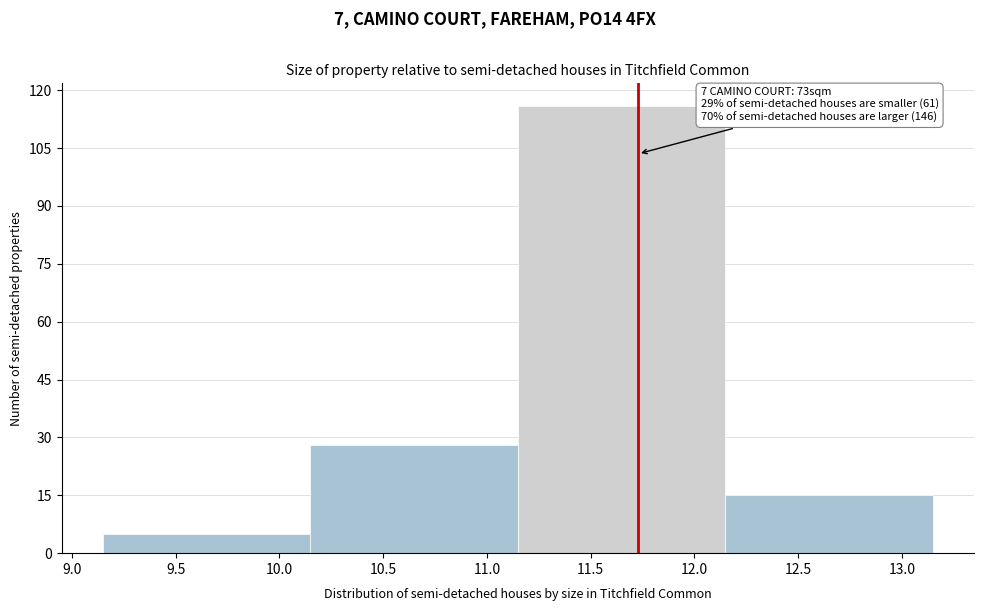

Over which range of the x-axis is the bar tallest?

11.15 to 12.15